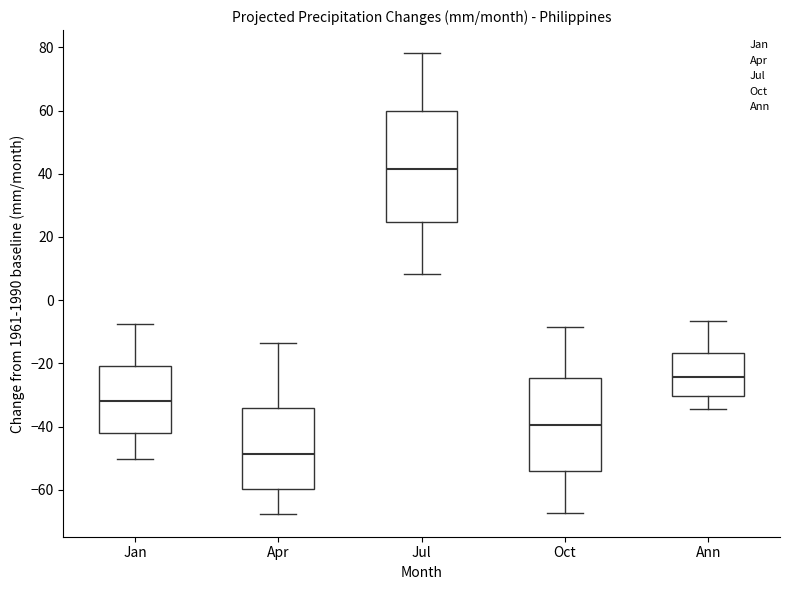

Reading left to right, read every box against the y-axis: the position of its median line, the range the box covers, and the ends of its whiskers. The values are not printed on the chart, so give them approximately, as read against the axis.

Jan: median -32, box -42 to -20, whiskers -50 to -8
Apr: median -48, box -60 to -34, whiskers -68 to -14
Jul: median 42, box 24 to 60, whiskers 8 to 78
Oct: median -40, box -54 to -24, whiskers -68 to -8
Ann: median -24, box -30 to -16, whiskers -34 to -6